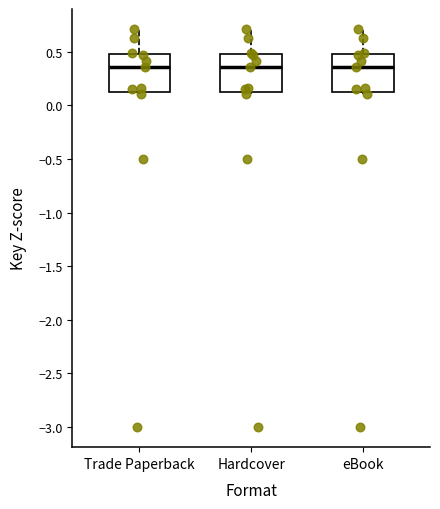

Where does the upper whisker of the box for eBook end on the y-axis? The values are not printed on the chart, so give them approximately, as read against the axis.

0.70